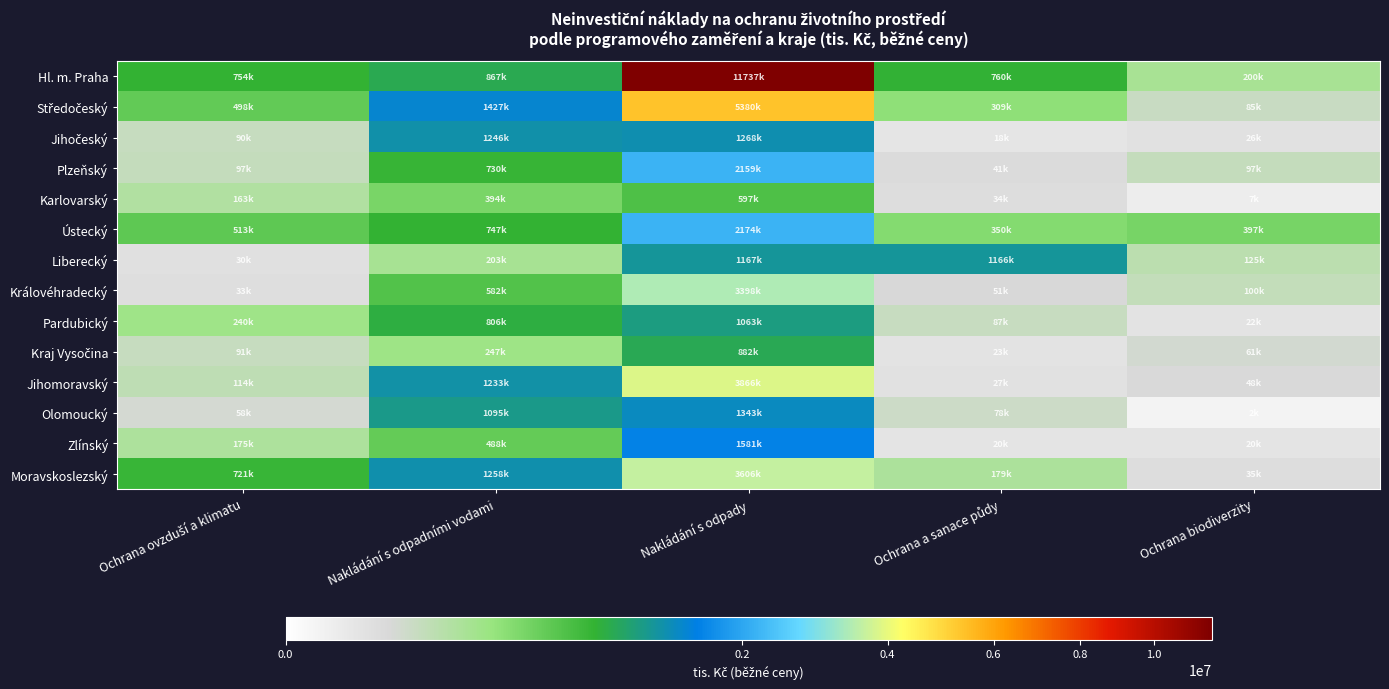

What is the difference between the highest and lowest values at Nakládání s odpadními vodami?

1223125